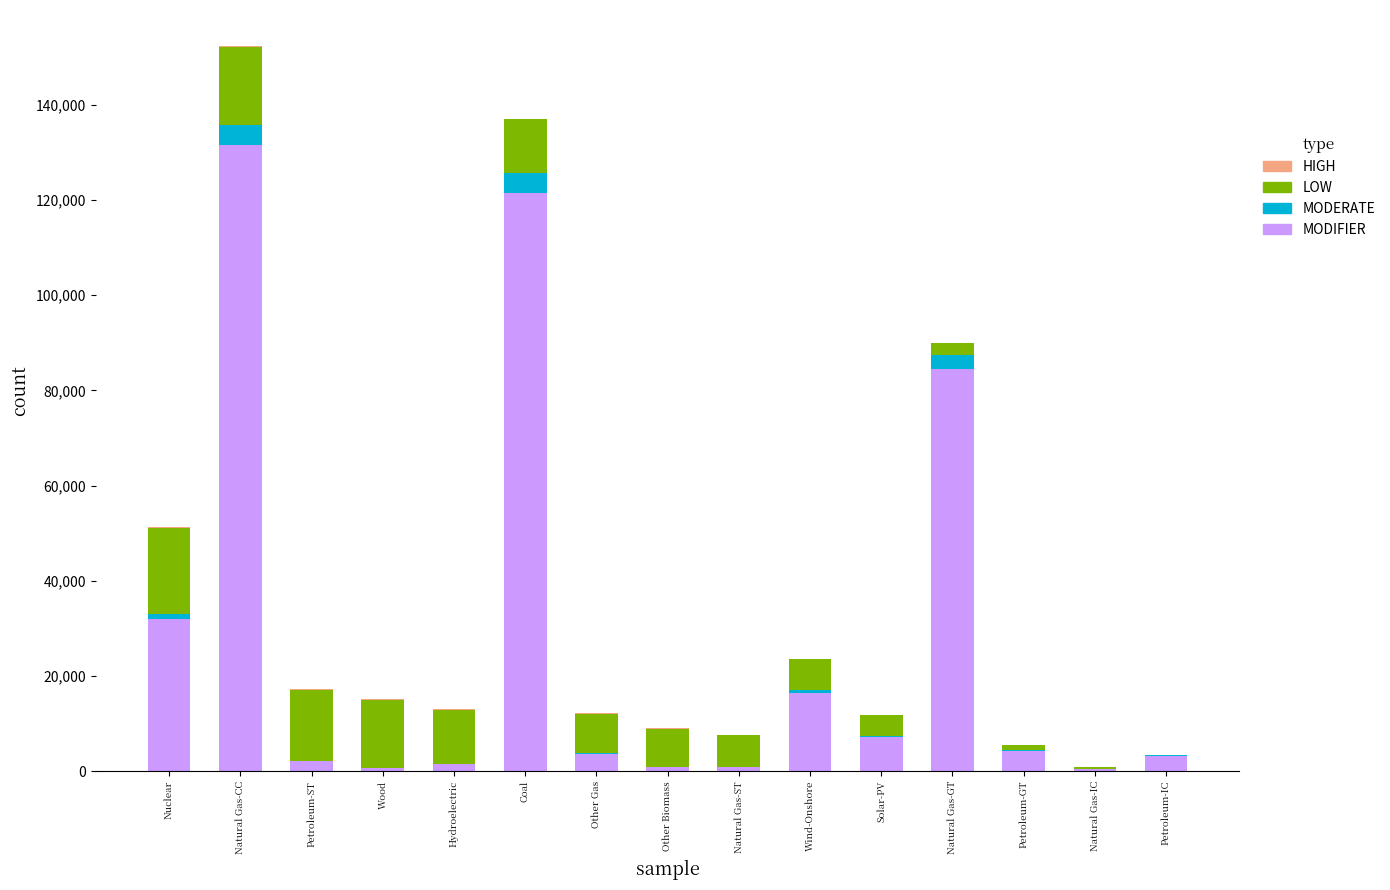

Is it true that MODIFIER equals 201766.5 at Coal?

False